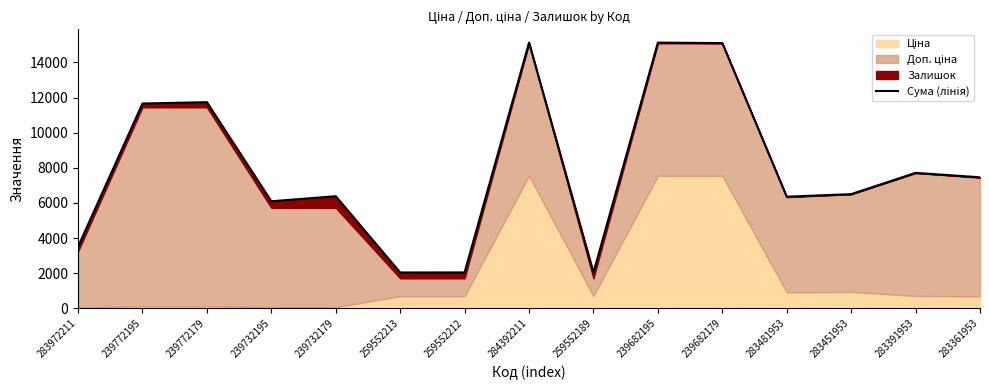

List the labels in order of value, largest first.

284392211, 239682195, 239682179, 239772179, 239772195, 283391953, 283361953, 283451953, 239732179, 283481953, 239732195, 283972211, 259552212, 259552213, 259552189